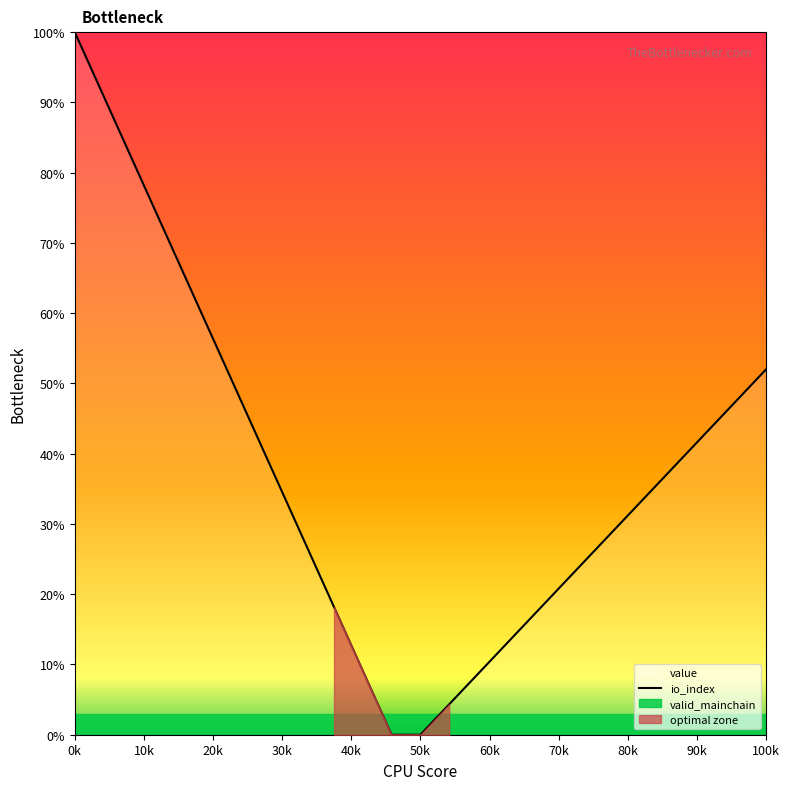

What is the difference between the maximum and minimum values?

100.0